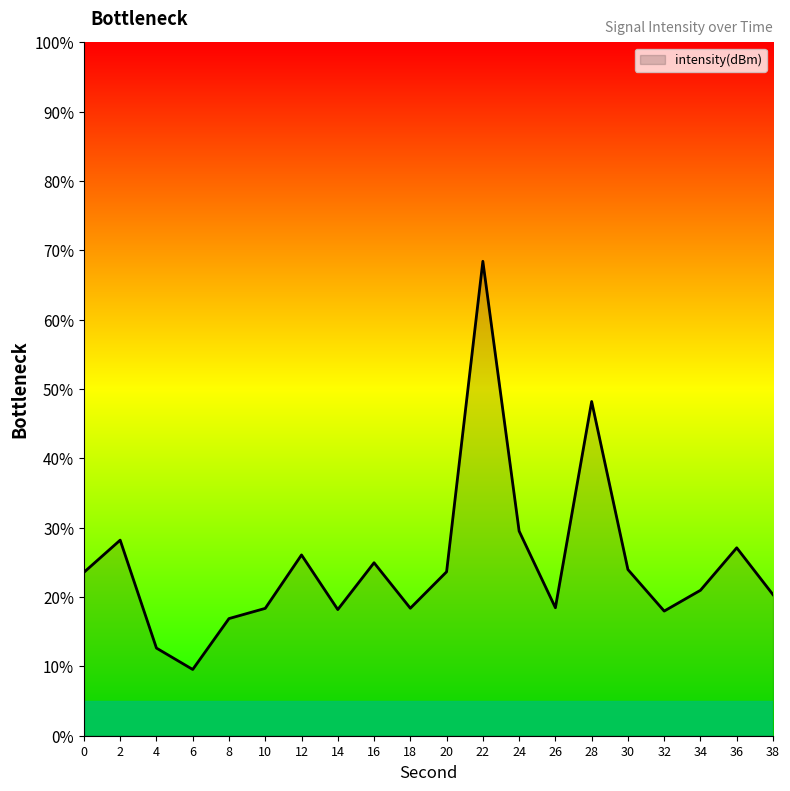

The value at 28 is 12.0. True or false?

False